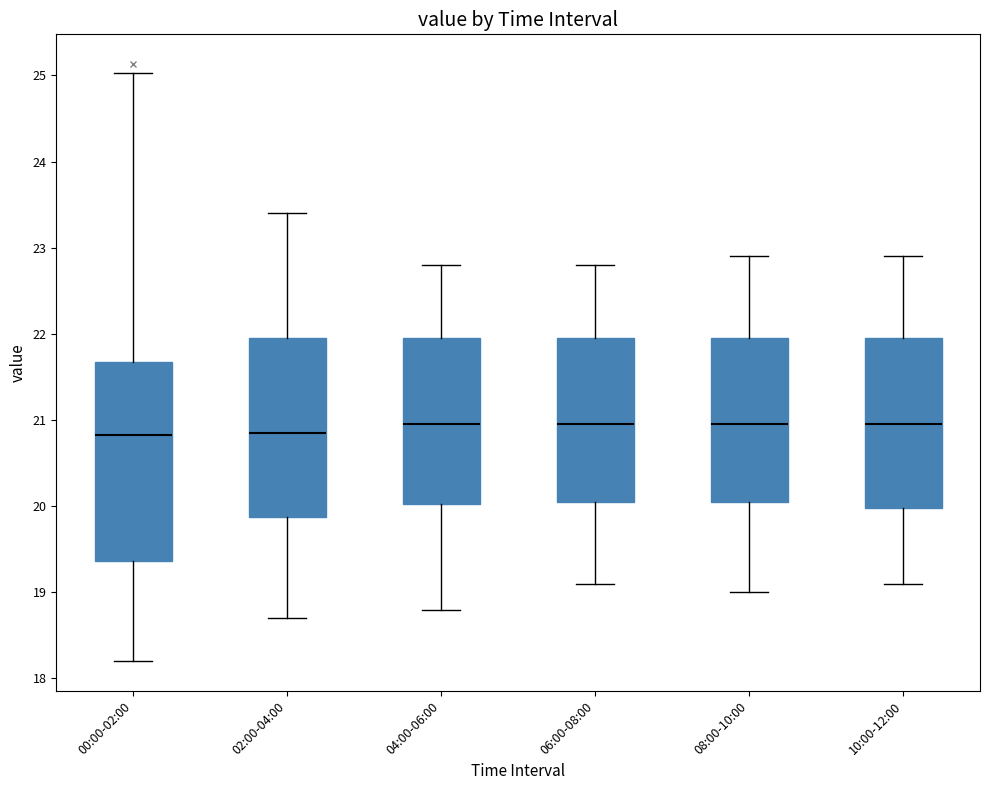

Where does the lower whisker of the box for 00:00-02:00 end on the y-axis? The values are not printed on the chart, so give them approximately, as read against the axis.

18.2